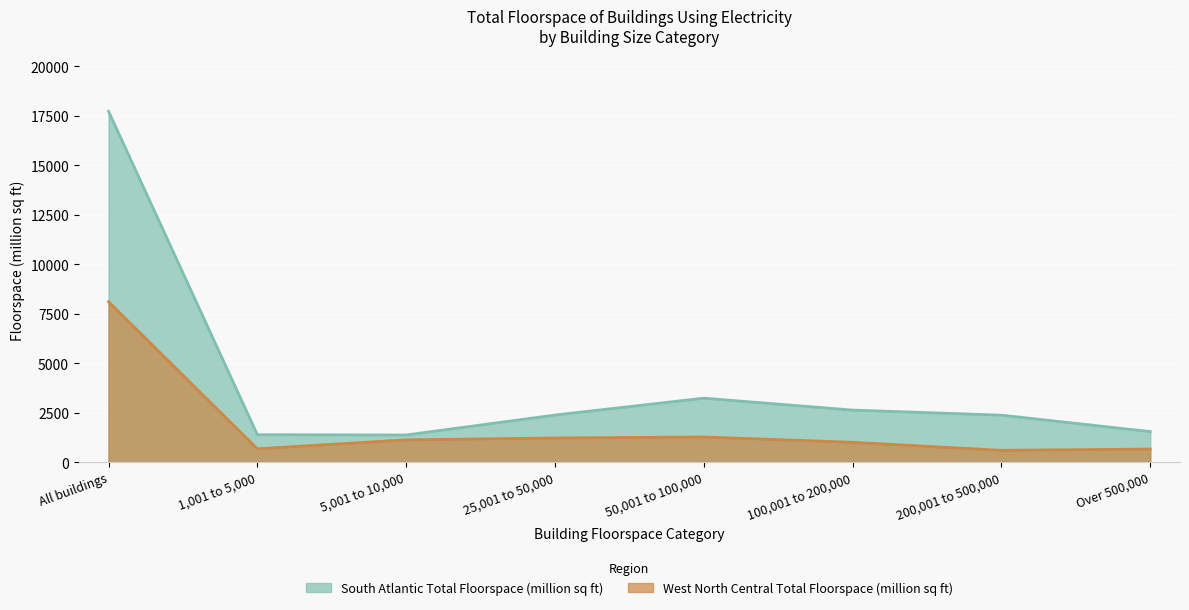

Where does the West North Central Total Floorspace (million sq ft) series first go above 1139?

All buildings